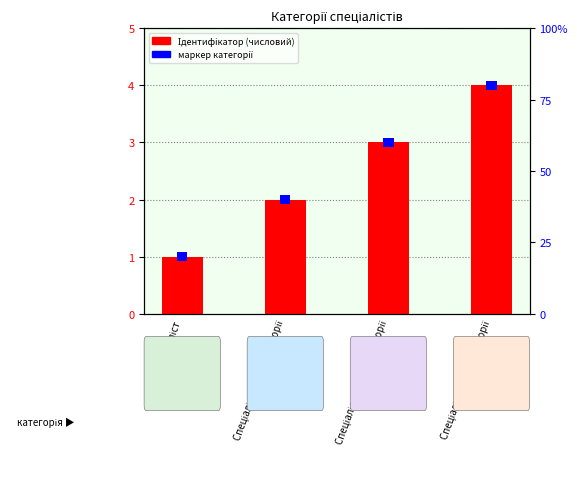

Are the bars grouped side by side (vs. stacked)?

No